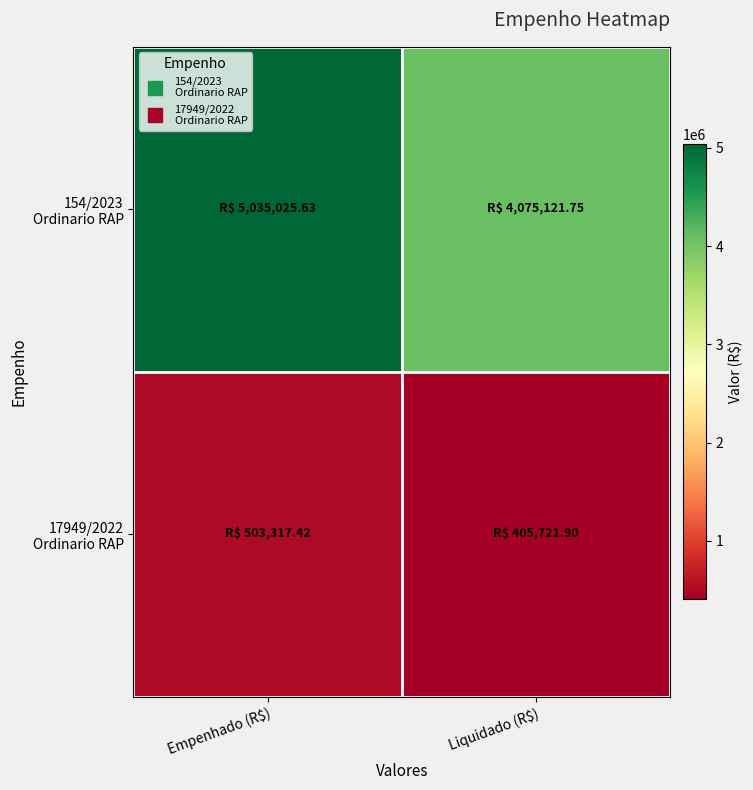

Count the number of data series in this chart.

2